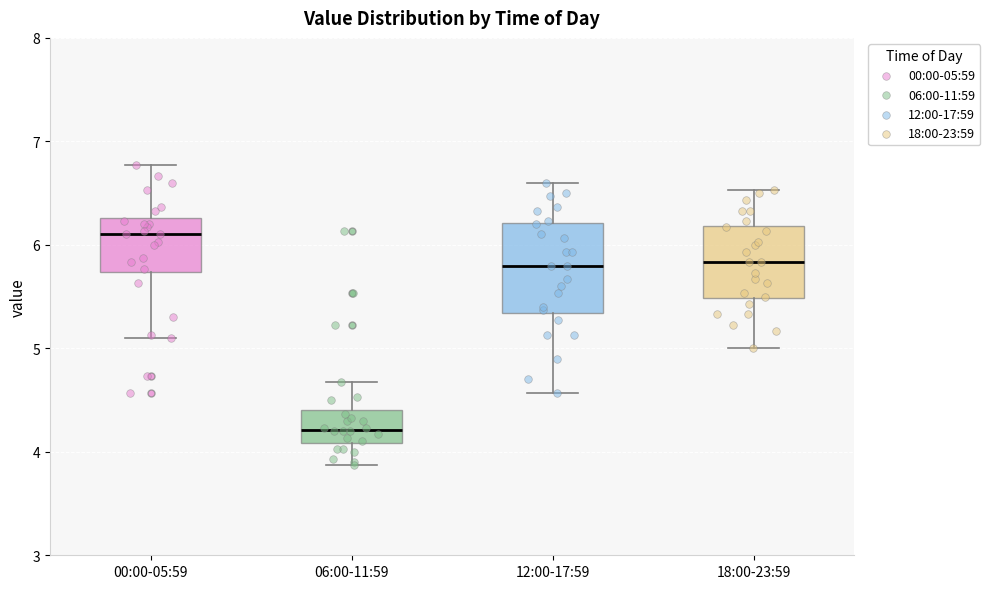

Reading left to right, read every box against the y-axis: the position of its median line, the range the box covers, and the ends of its whiskers. The values are not printed on the chart, so give them approximately, as read against the axis.

00:00-05:59: median 6.1, box 5.7 to 6.3, whiskers 5.1 to 6.8
06:00-11:59: median 4.2, box 4.1 to 4.4, whiskers 3.9 to 4.7
12:00-17:59: median 5.8, box 5.3 to 6.2, whiskers 4.6 to 6.6
18:00-23:59: median 5.8, box 5.5 to 6.2, whiskers 5.0 to 6.5